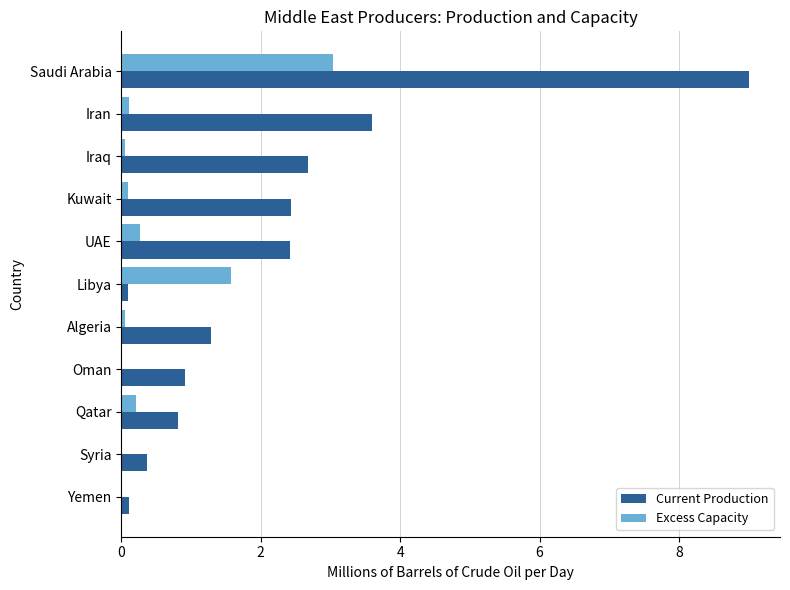

Is it true that Excess Capacity equals -1.5 at Syria?

False